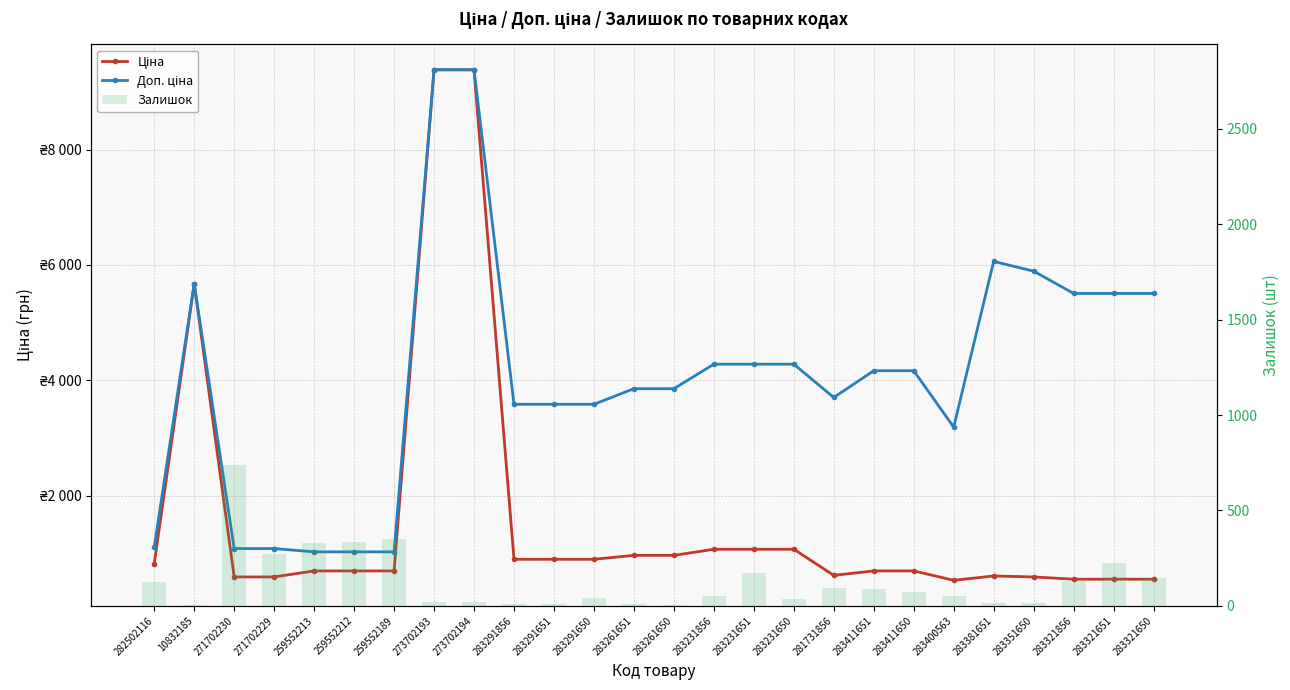

What is the greatest value displayed?

9384.0